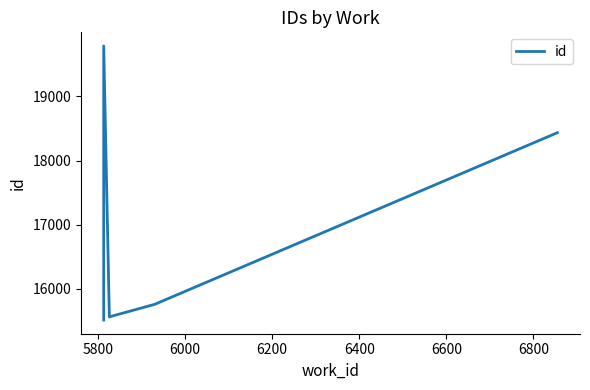

How many distinct data groups are displayed?

1